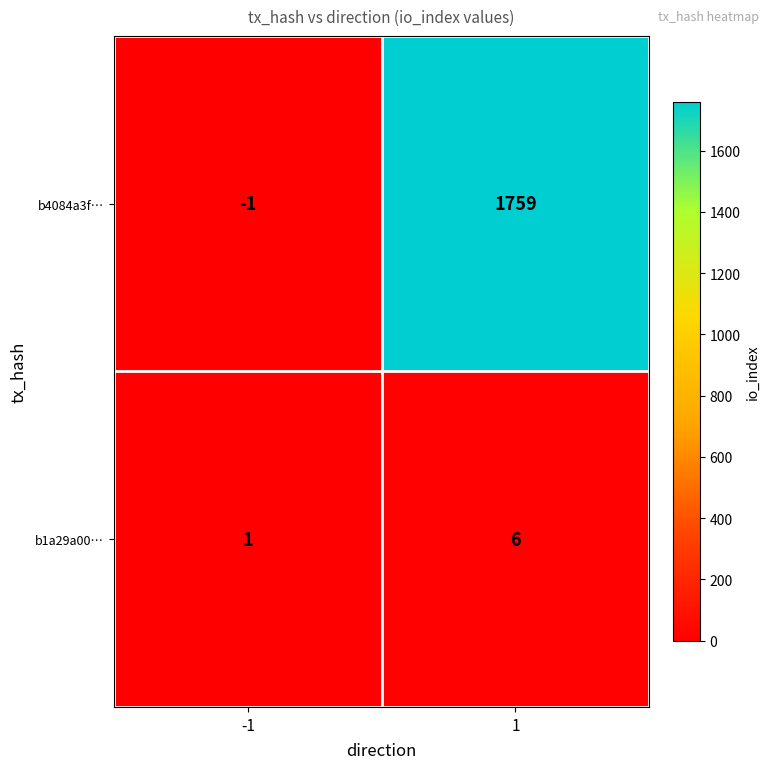

What is the difference between the maximum and minimum values in the b1a29a00… series?

5